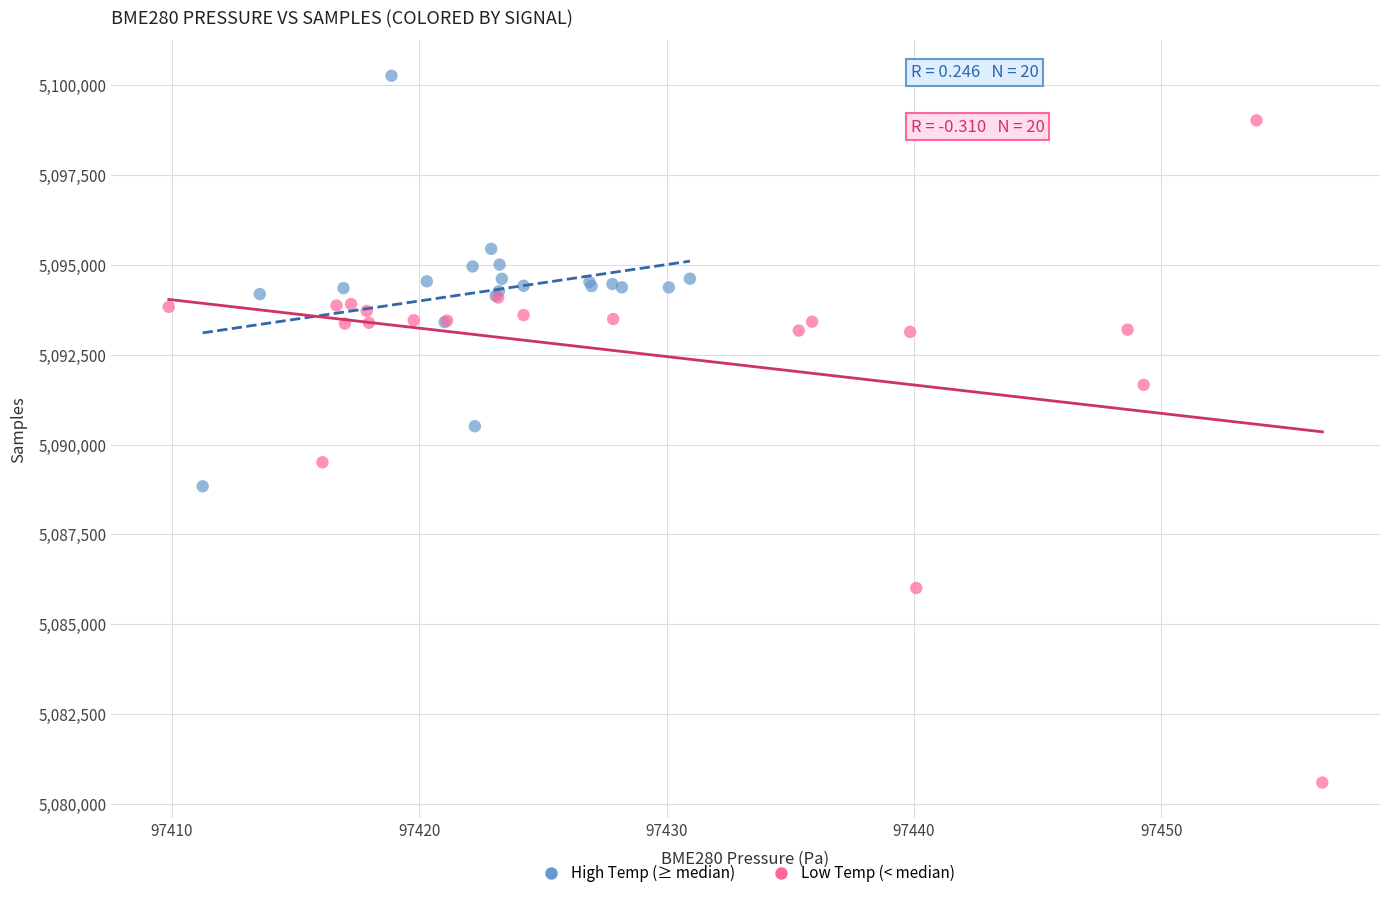

Which series reaches the minimum Y coordinate?

Low Temp (< median)